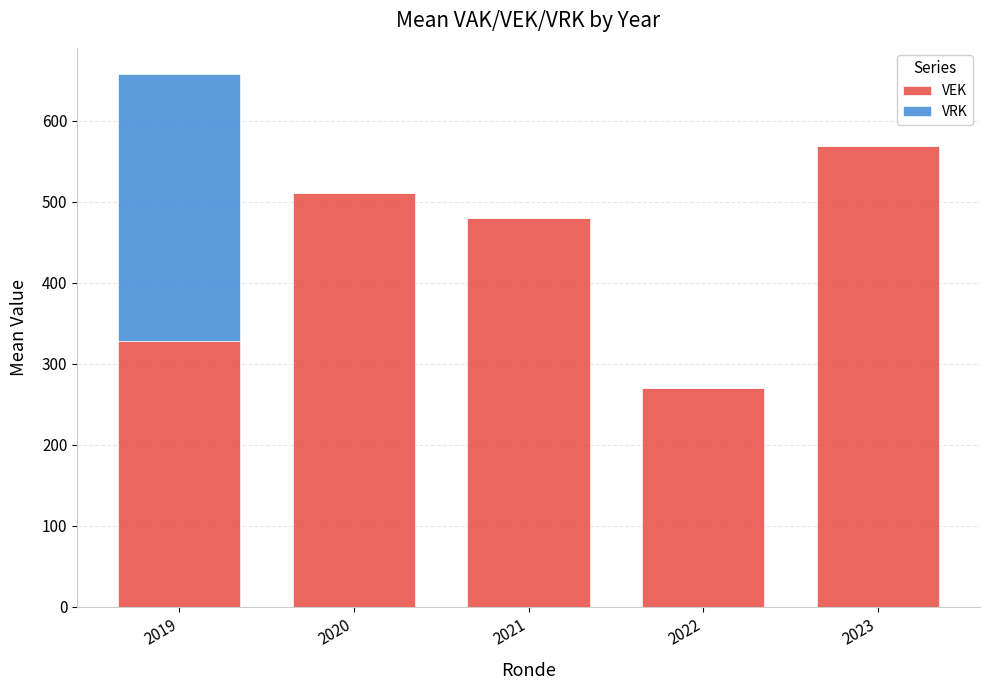

What is the maximum value for VEK?

569.0